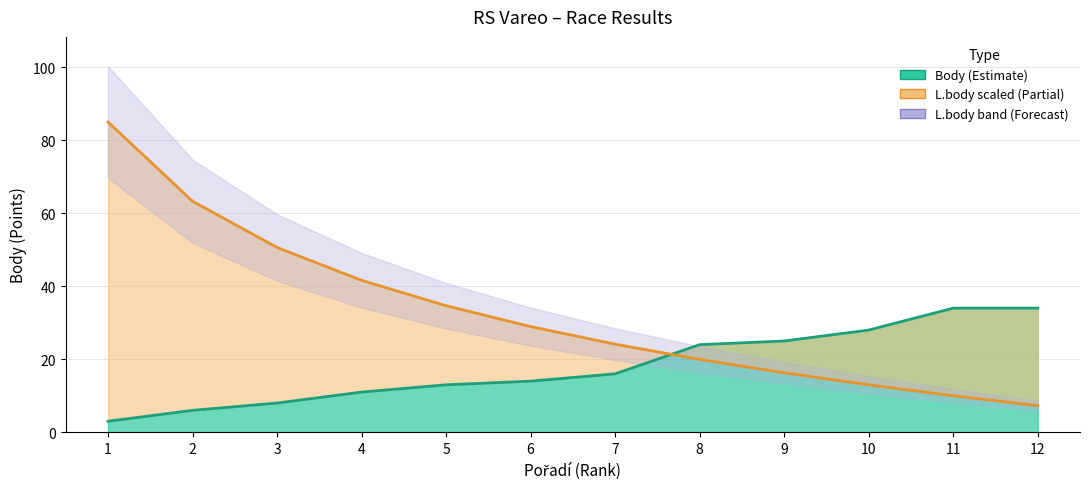

Reading left to right, transcribe all the data shown in this chart.

Body: 1=3.0	2=6.0	3=8.0	4=11.0	5=13.0	6=14.0	7=16.0	8=24.0	9=25.0	10=28.0	11=34.0	12=34.0
L.body: 1=85.0	2=63.3	3=50.6	4=41.6	5=34.7	6=28.9	7=24.1	8=19.9	9=16.3	10=13.0	11=10.0	12=7.3